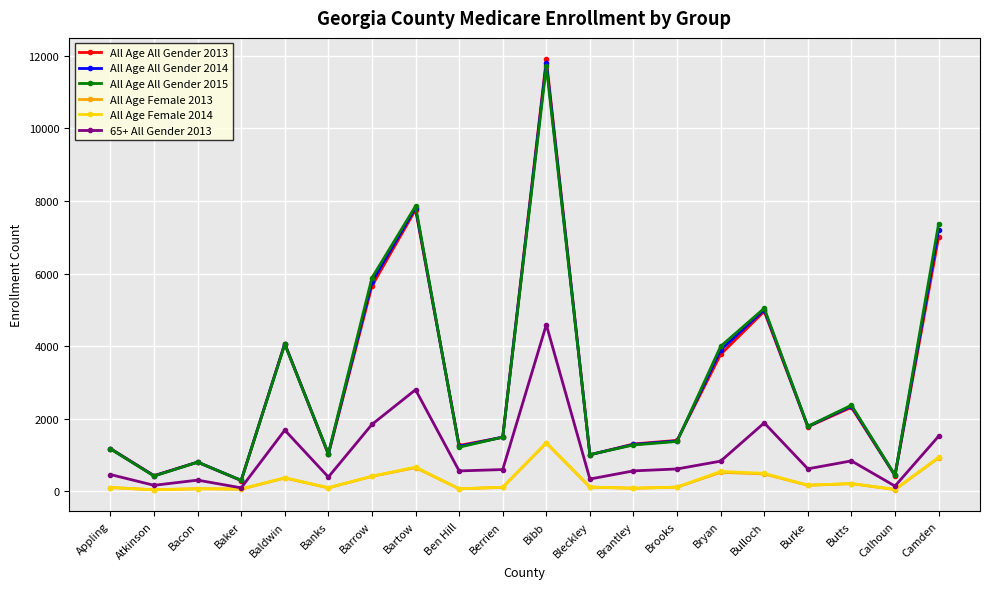

Which series has the widest spread of values?

All Age All Gender 2013